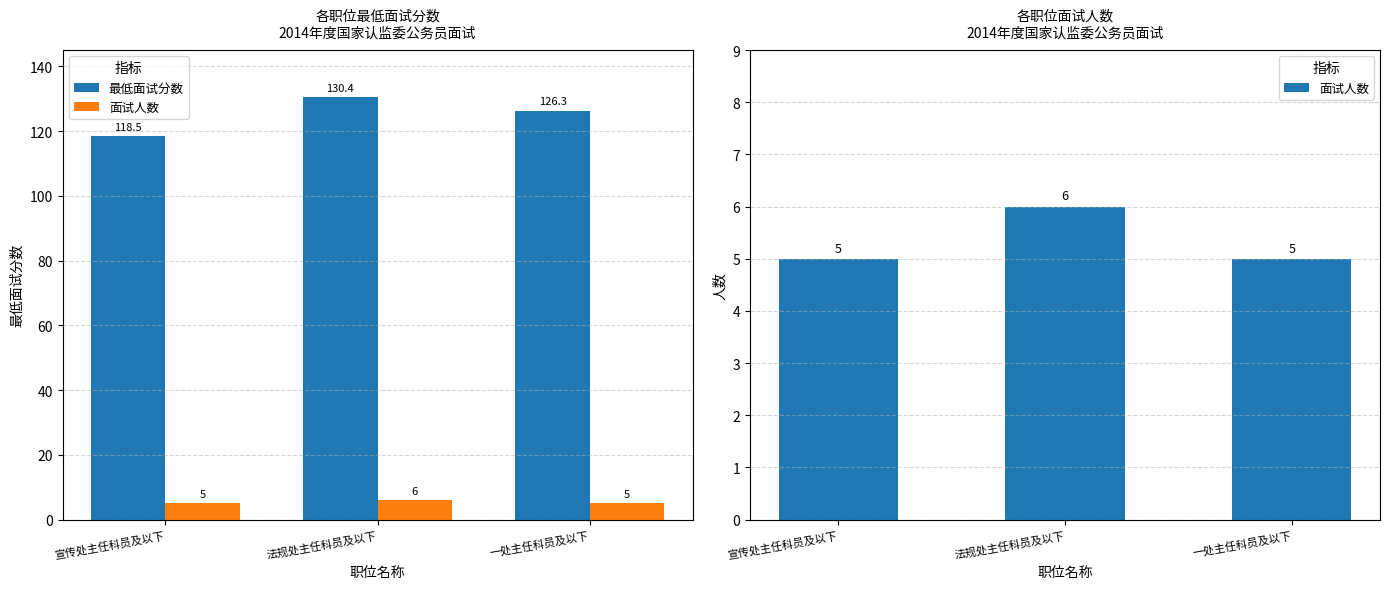

What is the label of the 1st bar from the right?

一处主任科员及以下